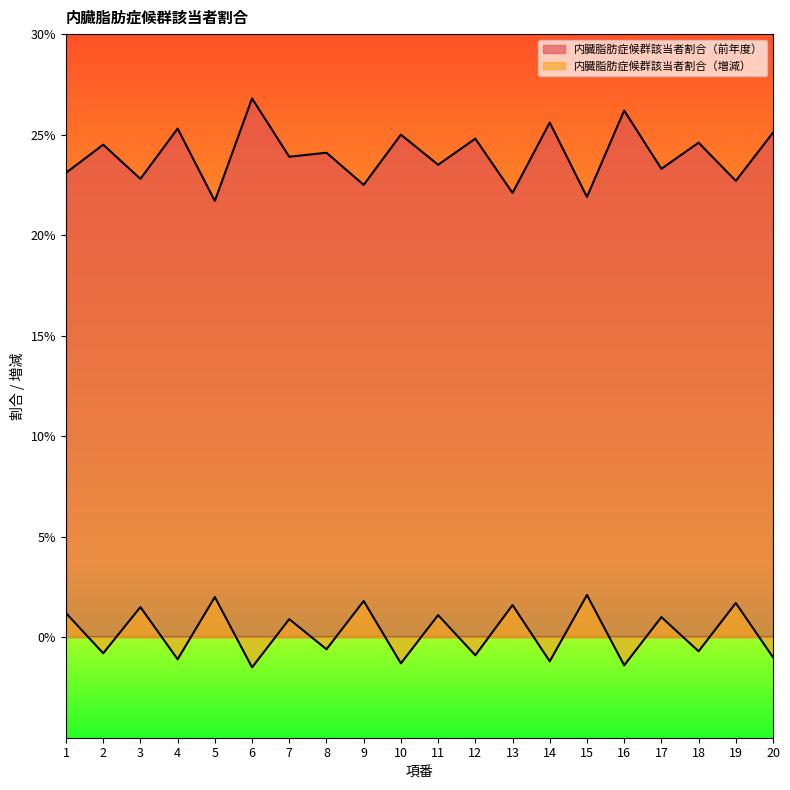

What is the average value of the 内臓脂肪症候群該当者割合（増減） series?

0.2